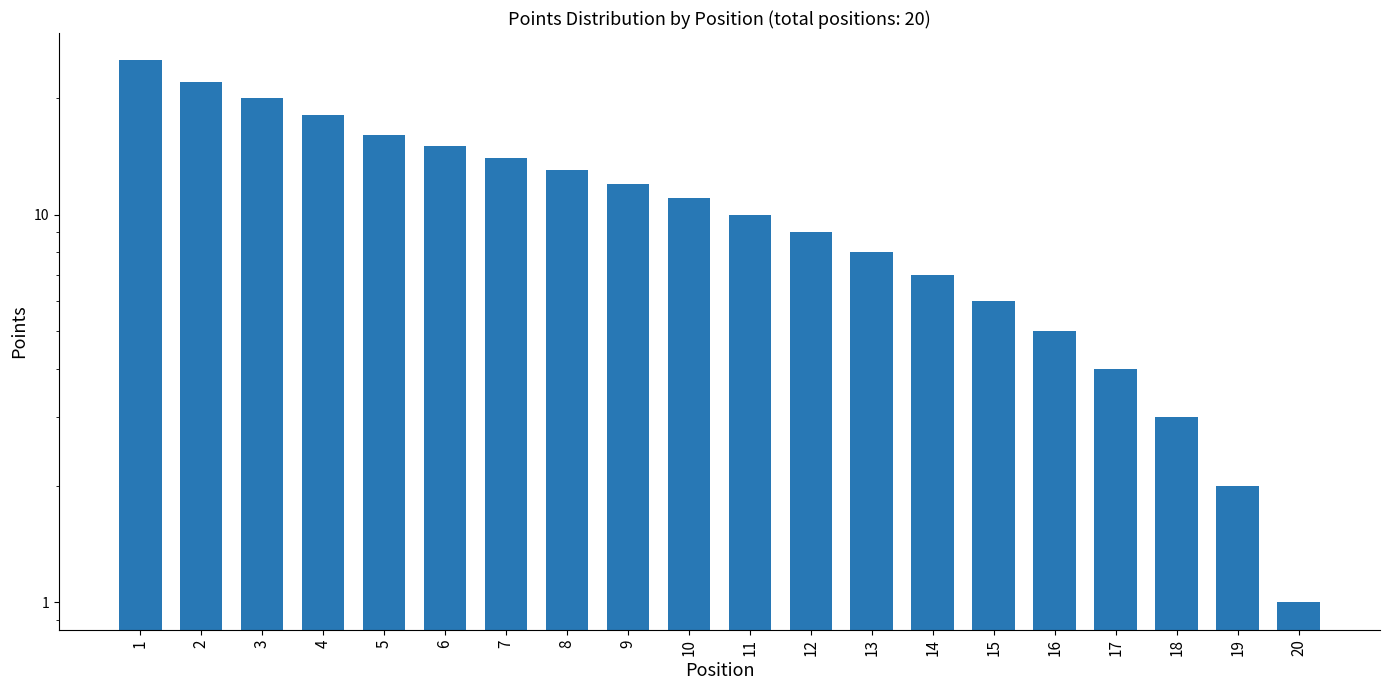

What is the difference between the second highest and second lowest values?

20